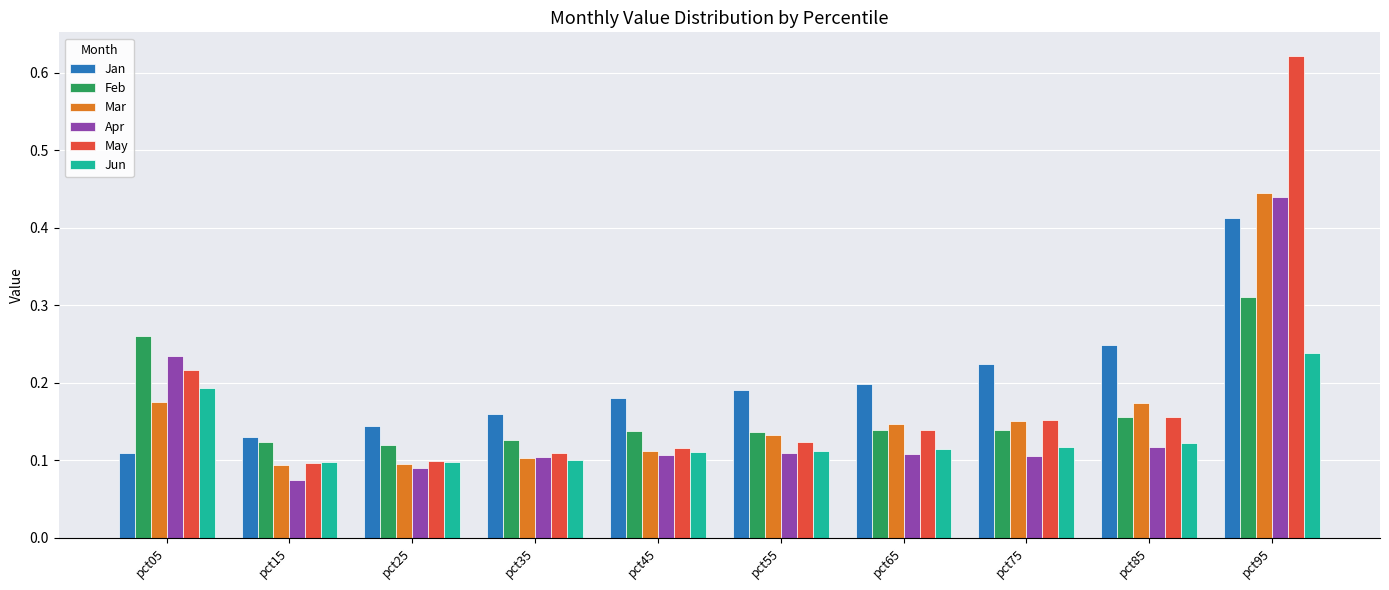

At how many categories does at least one series exceed 0?

10